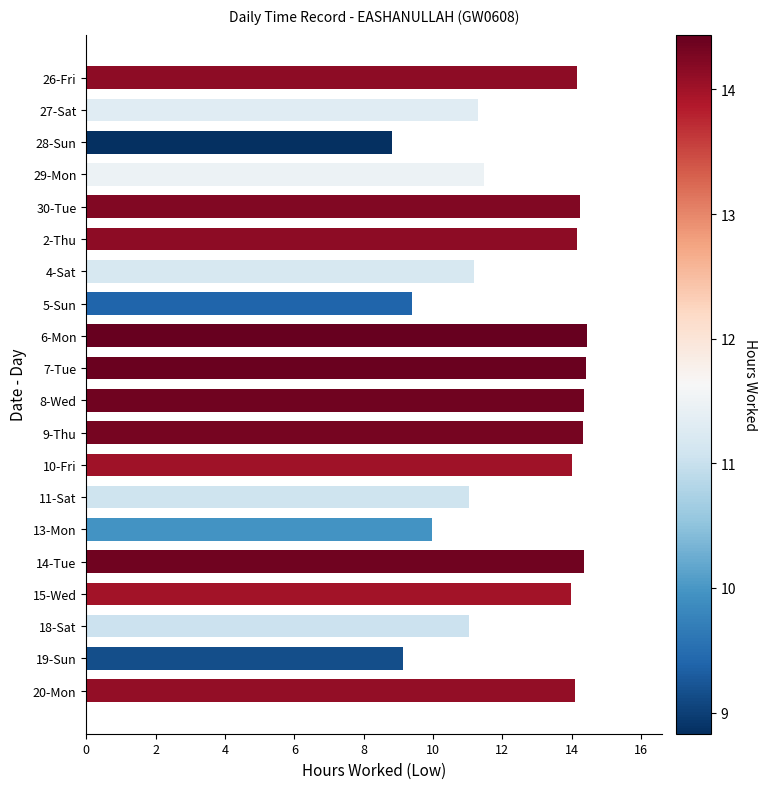

Approximately how many times larger is the value at 4-Sat compared to 29-Mon?

1.0